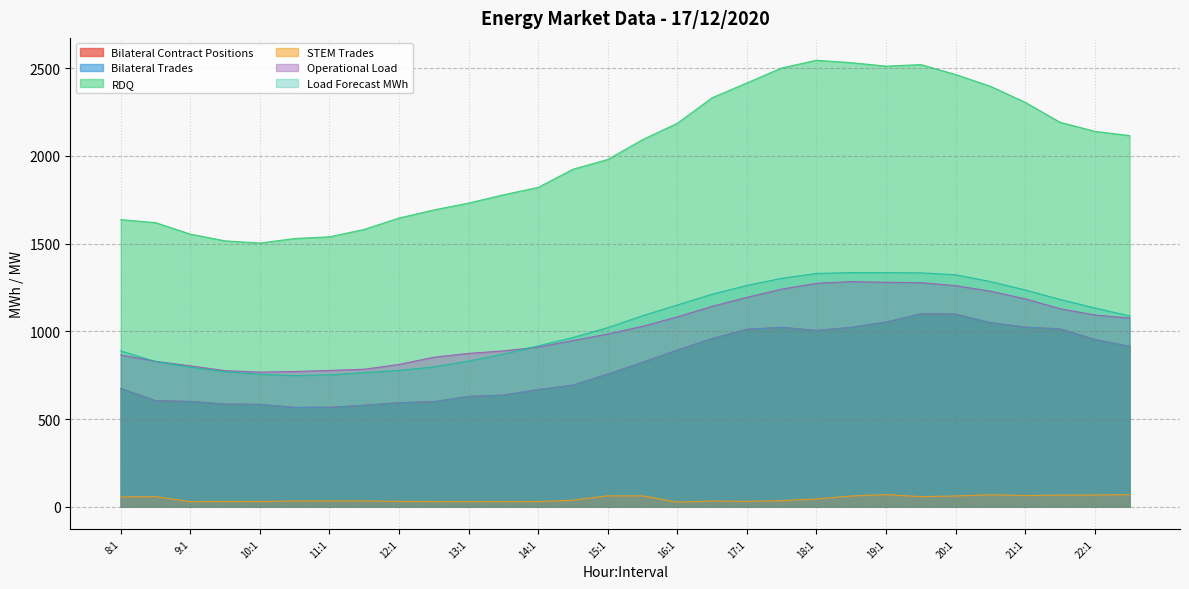

Which label corresponds to the smallest value in the chart?

16:1